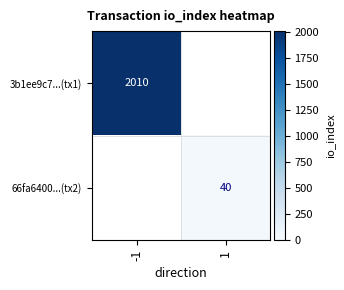

Count the number of categories in the chart.

2